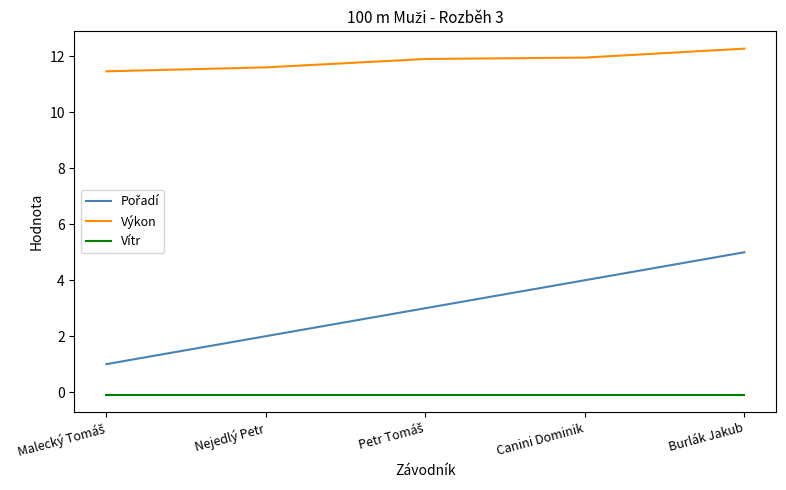

What is the minimum value for Výkon?

11.5